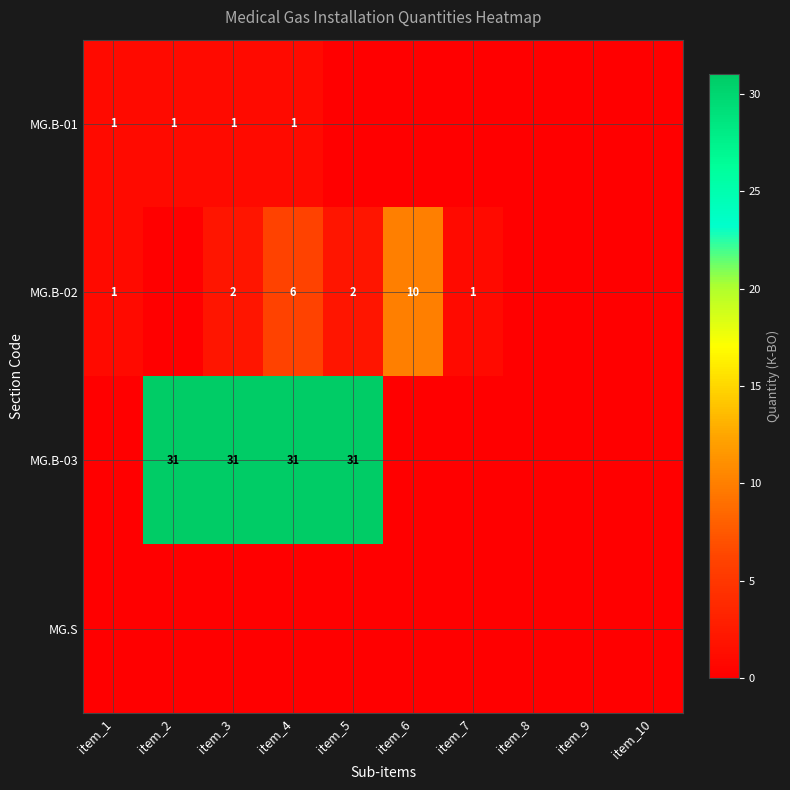

How many distinct data groups are displayed?

4